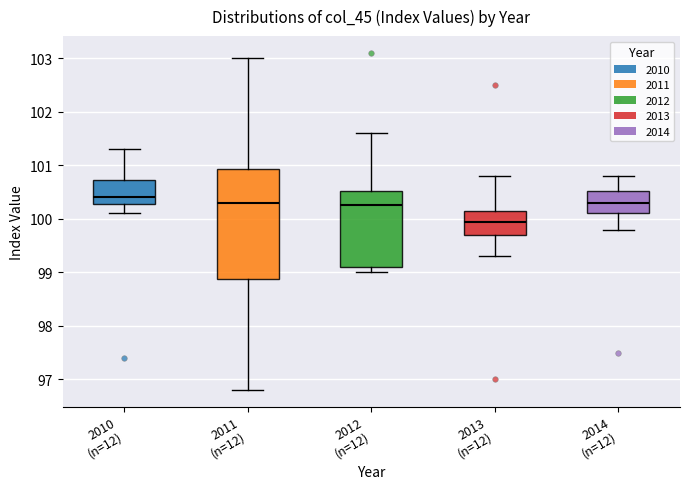

Reading left to right, transcribe this box plot: for each box, give where its median line is, the range the box spans, and where its two whiskers end, as read against the y-axis. The values are not printed on the chart, so give them approximately, as read against the axis.

2010 (n=12): median 100.4, box 100.3 to 100.7, whiskers 100.1 to 101.3
2011 (n=12): median 100.3, box 98.9 to 100.9, whiskers 96.8 to 103.0
2012 (n=12): median 100.3, box 99.1 to 100.5, whiskers 99.0 to 101.6
2013 (n=12): median 100.0, box 99.7 to 100.2, whiskers 99.3 to 100.8
2014 (n=12): median 100.3, box 100.1 to 100.5, whiskers 99.8 to 100.8